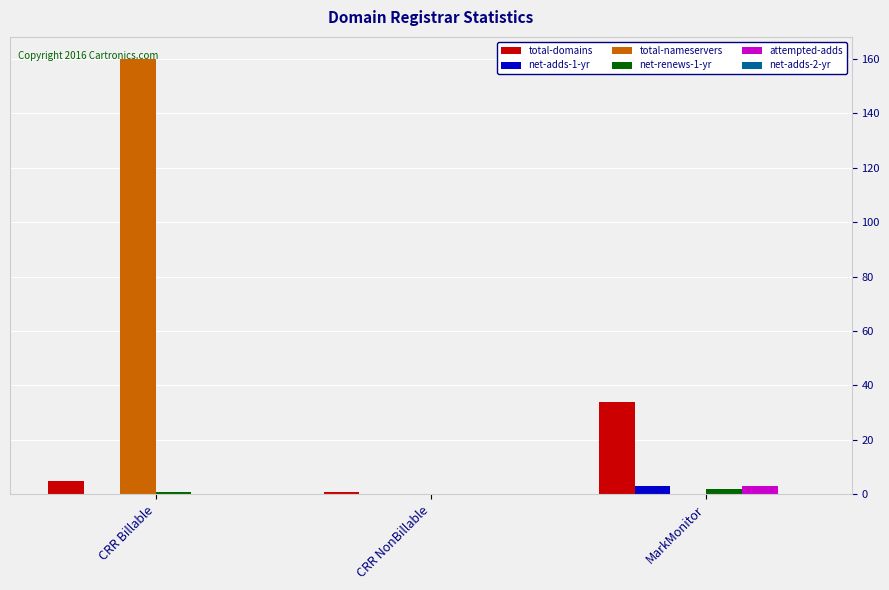

At which label is total-domains closest to 17?

CRR Billable